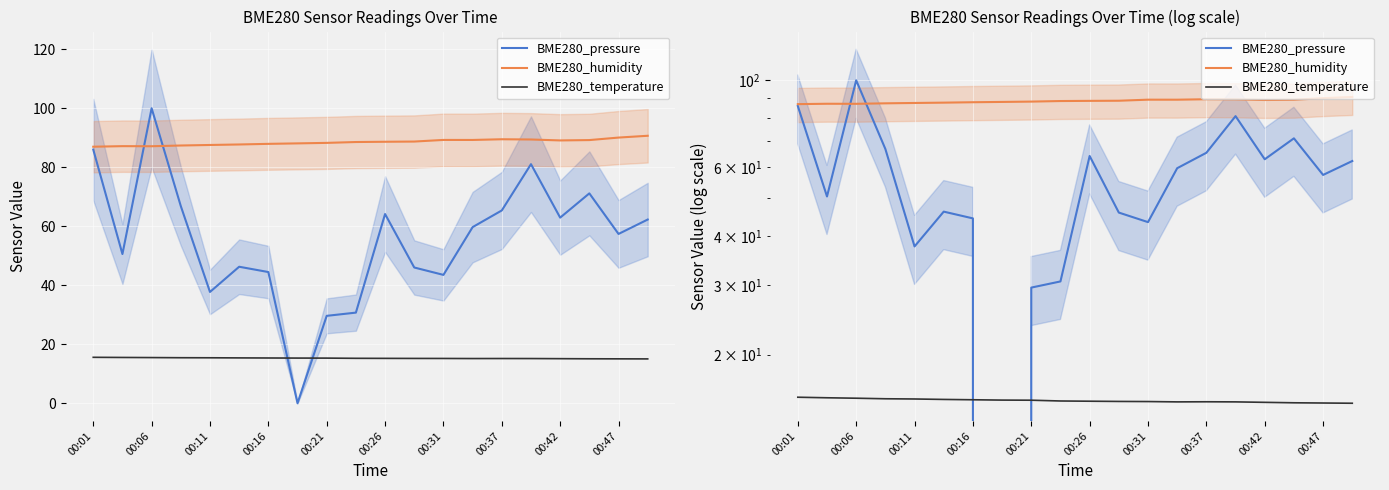

Reading left to right, extract all data points from this chart.

BME280_pressure: 86.0	50.6	100.0	66.8	37.7	46.3	44.5	0.0	29.6	30.7	64.1	46.0	43.5	59.7	65.4	81.0	62.9	71.1	57.4	62.3
BME280_humidity: 87.0	87.2	87.1	87.4	87.5	87.7	87.9	88.1	88.3	88.5	88.6	88.7	89.3	89.2	89.5	89.4	89.1	89.2	90.1	90.7
BME280_temperature: 15.6	15.5	15.5	15.4	15.4	15.4	15.3	15.3	15.3	15.2	15.2	15.2	15.2	15.2	15.2	15.2	15.1	15.1	15.1	15.0